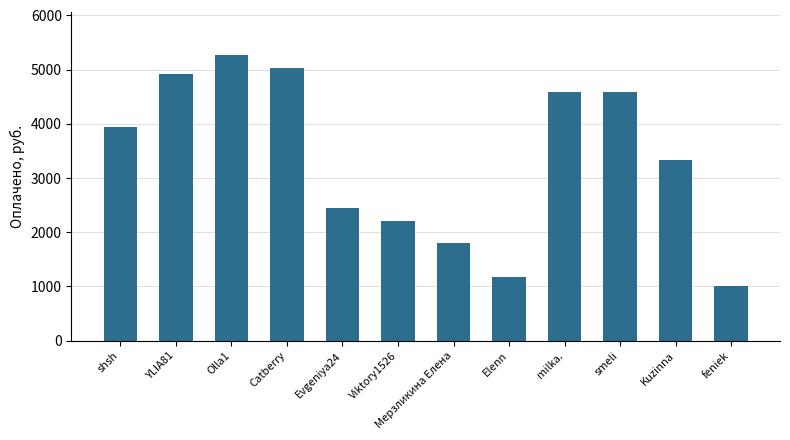

What is the label of the 5th bar from the right?

Elenn